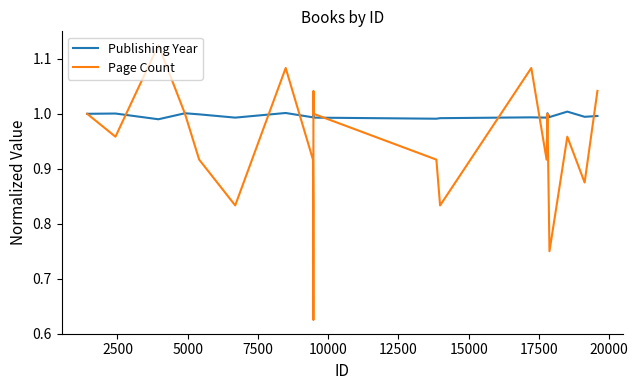

Rank the series by their average value, from lowest to highest.

Page Count, Publishing Year